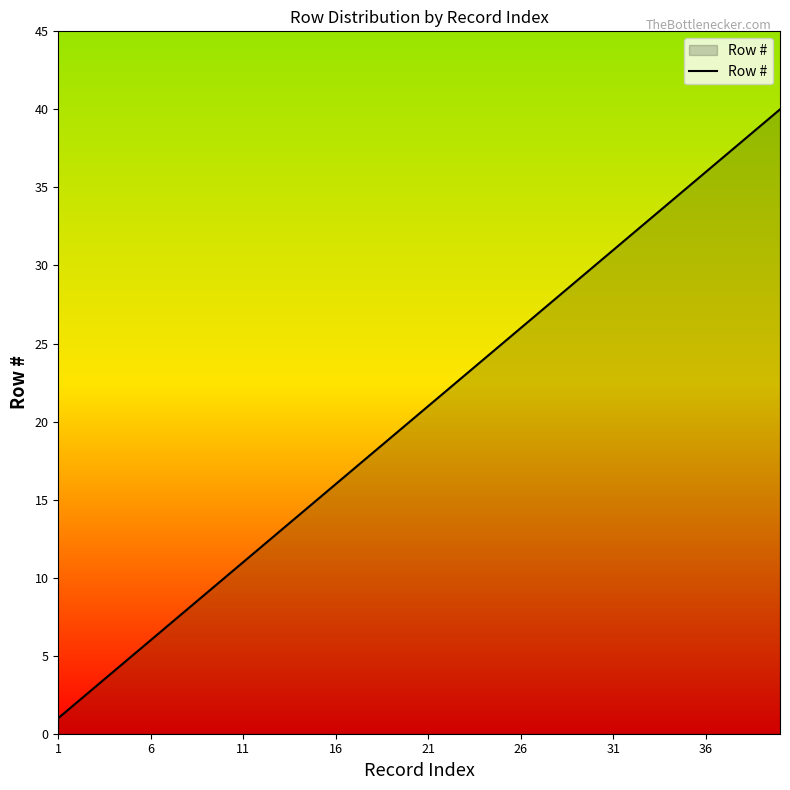

What is the maximum value shown in the chart?

40